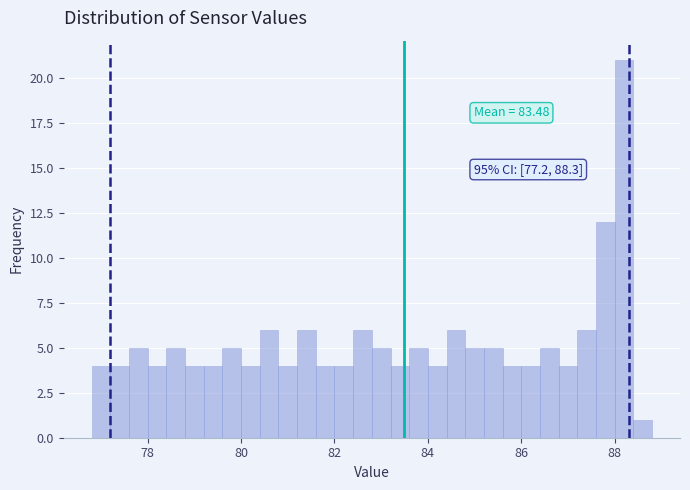

Read against the x-axis, roughly where is the centre of the tallest bar?

88.2